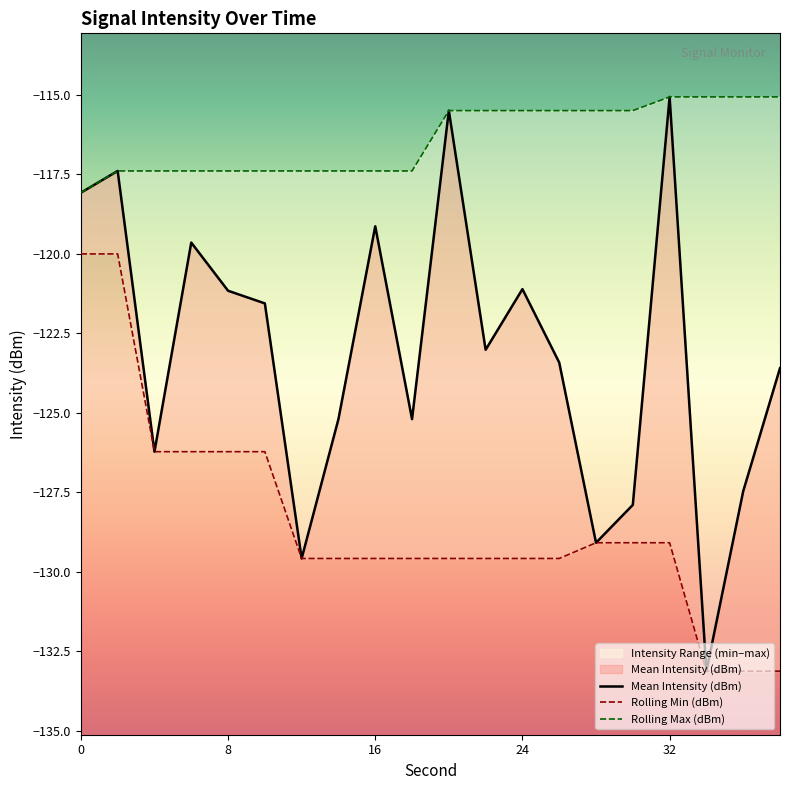

What is the highest value of the Rolling Min (dBm) series?

-120.0